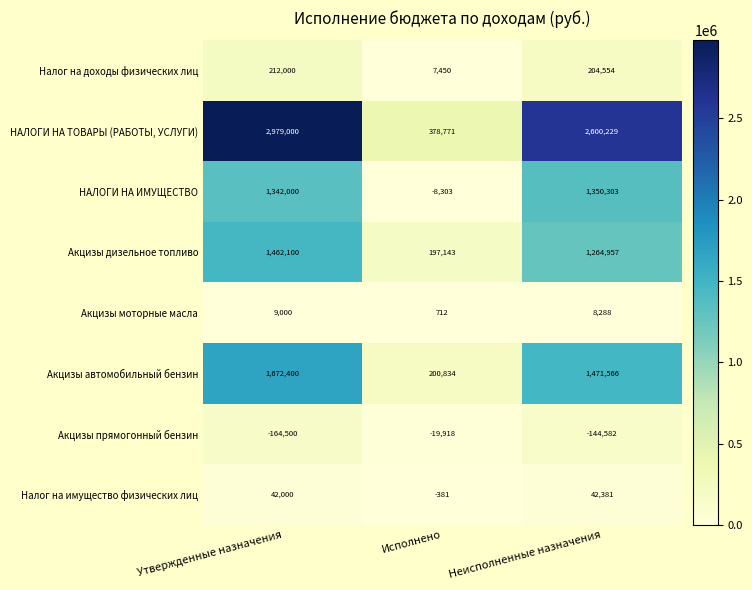

List the series in order of their peak value, highest first.

НАЛОГИ НА ТОВАРЫ (РАБОТЫ, УСЛУГИ), Акцизы автомобильный бензин, Акцизы дизельное топливо, НАЛОГИ НА ИМУЩЕСТВО, Налог на доходы физических лиц, Налог на имущество физических лиц, Акцизы моторные масла, Акцизы прямогонный бензин